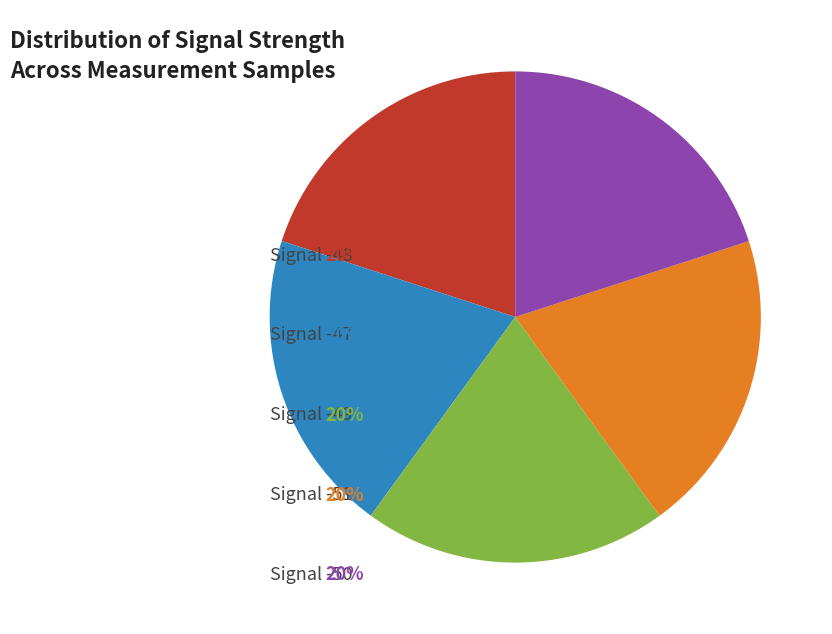

Which has a higher value, Signal -47 or Signal -48?

Signal -47